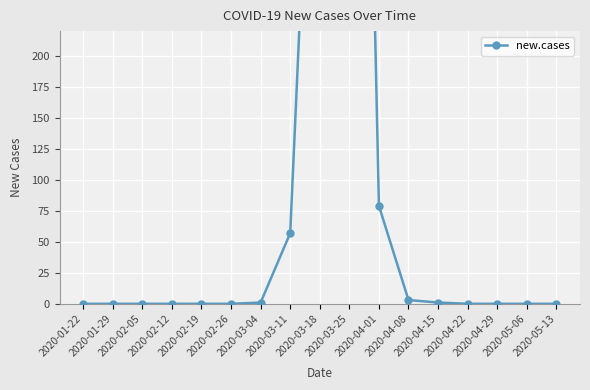

What is the label of the 12th point from the left?

2020-04-08